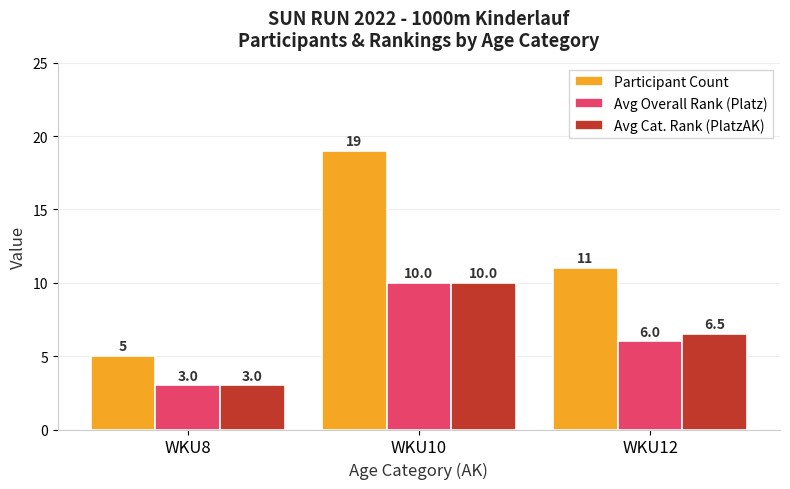

What is the difference between the highest and lowest values at WKU8?

2.0